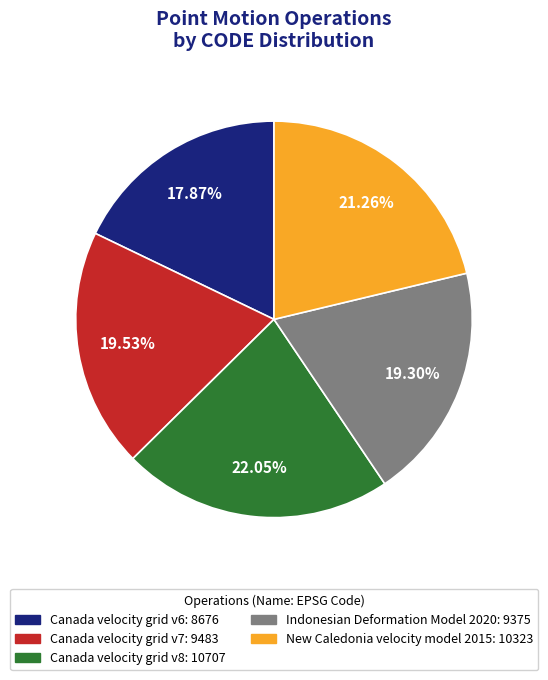

Approximately how many times larger is the value at New Caledonia velocity model 2015 compared to Canada velocity grid v8?

1.0